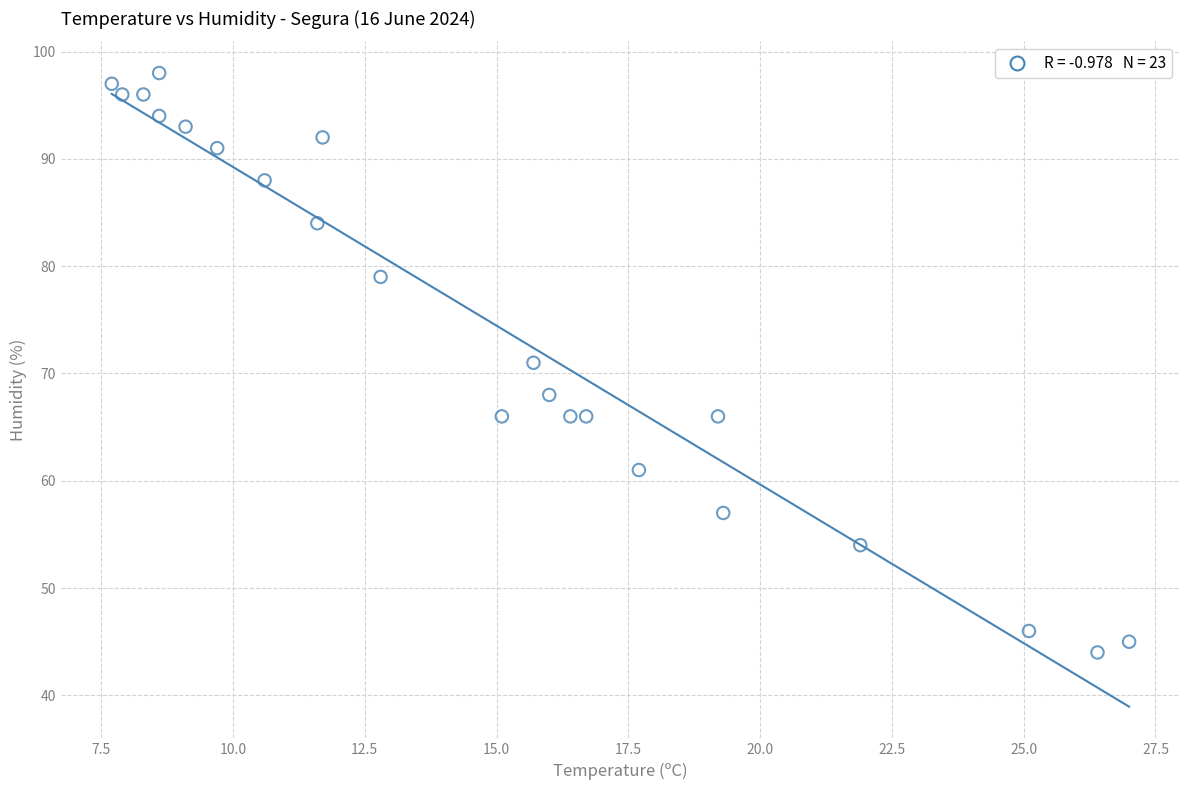

What is the range of Y values (max minus min)?

54